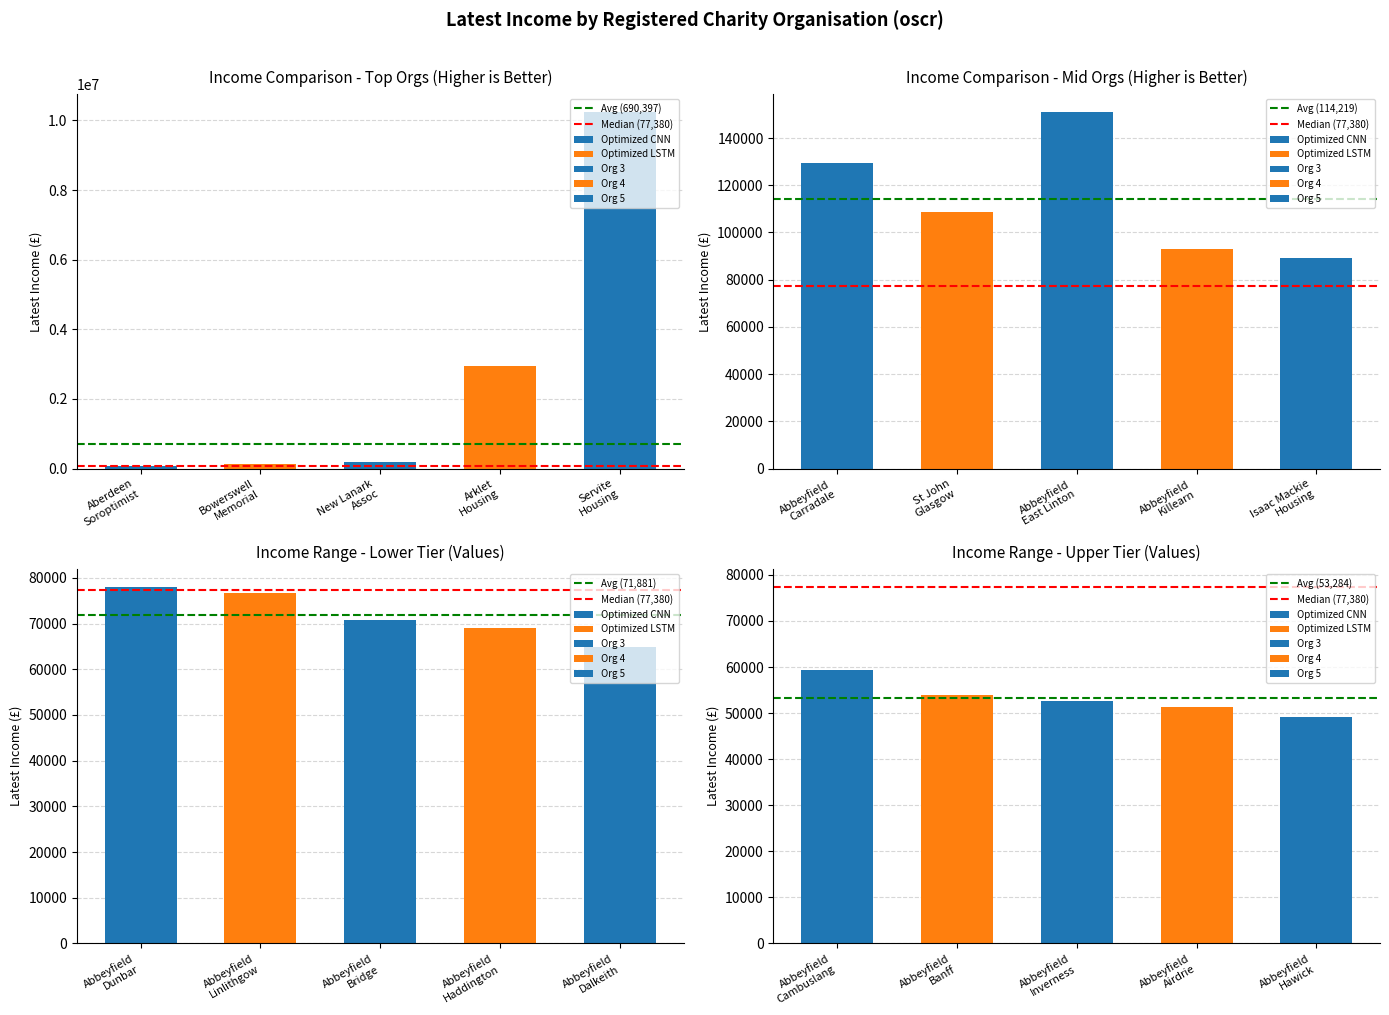

Are the bars grouped side by side (vs. stacked)?

Yes